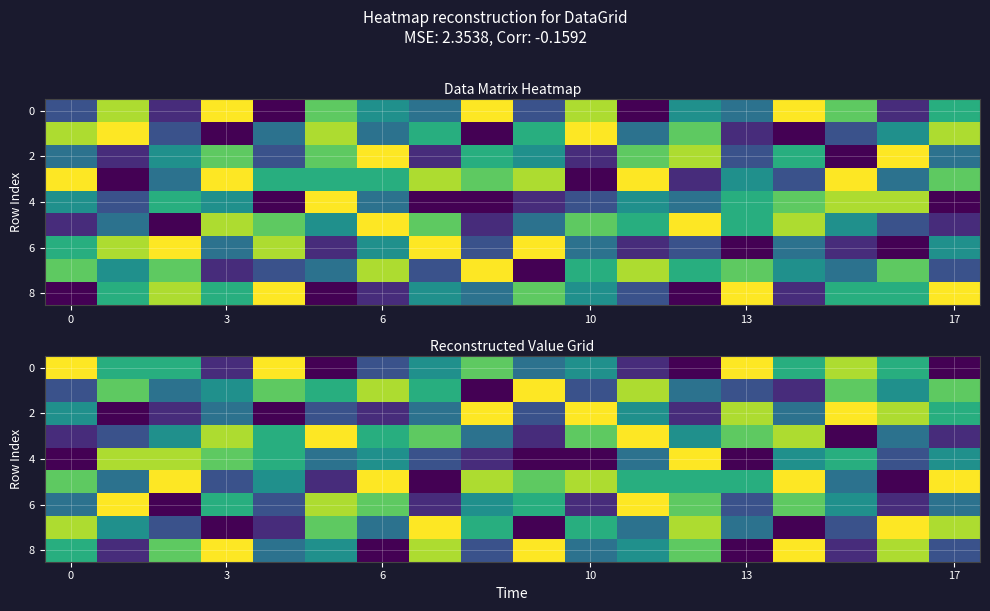

What is the total value across all series at 13?

43